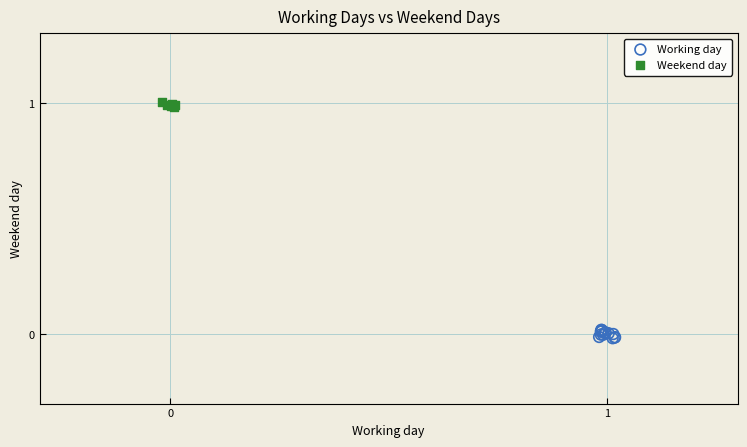

What are all the series names shown in the legend?

Working day, Weekend day